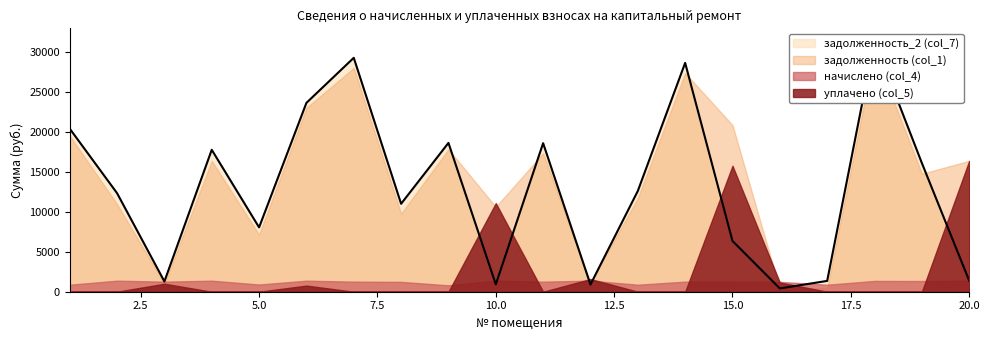

Reading left to right, what are all the values shown in this chart?

задолженность (col_1): 19518.0	10945.1	1023.8	16369.0	7144.7	23004.2	27997.3	9767.0	17811.6	10618.5	17318.8	1103.0	11719.8	27359.7	20845.0	334.1	475.8	30023.6	14758.1	16373.6
начислено (col_4): 878.4	1382.4	1260.0	1382.4	902.4	1382.4	1260.0	1233.6	801.6	1382.4	1260.0	1382.4	878.4	1262.4	1260.0	1233.6	878.4	1351.2	1339.2	1382.4
уплачено (col_5): 0.0	0.0	1000.0	0.0	0.0	765.9	0.0	0.0	0.0	11079.4	0.0	1588.2	0.0	0.0	15753.8	1156.5	0.0	0.0	0.0	16373.0
задолженность_2 (col_7): 20396.4	12327.5	1283.8	17751.4	8047.1	23620.6	29257.3	11000.6	18613.2	921.6	18578.8	897.3	12598.2	28622.1	6351.3	411.2	1354.2	31374.8	16097.3	1383.0